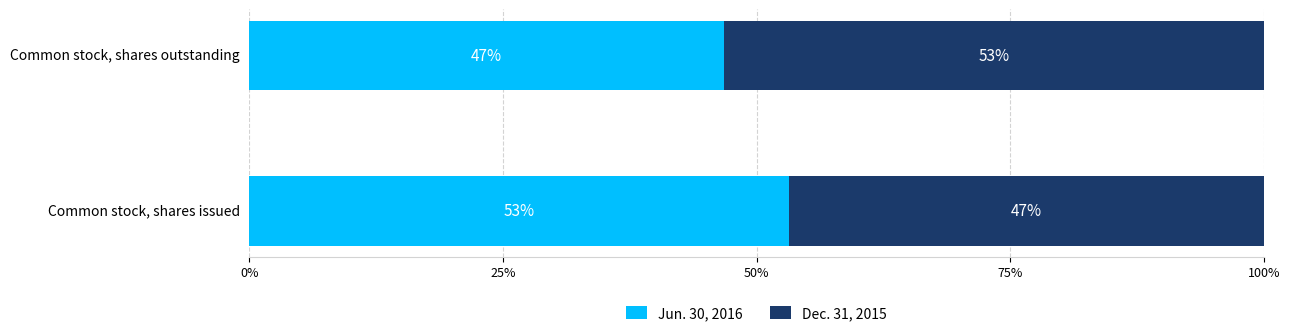

Rank the categories by Jun. 30, 2016 value from lowest to highest.

Common stock, shares outstanding, Common stock, shares issued